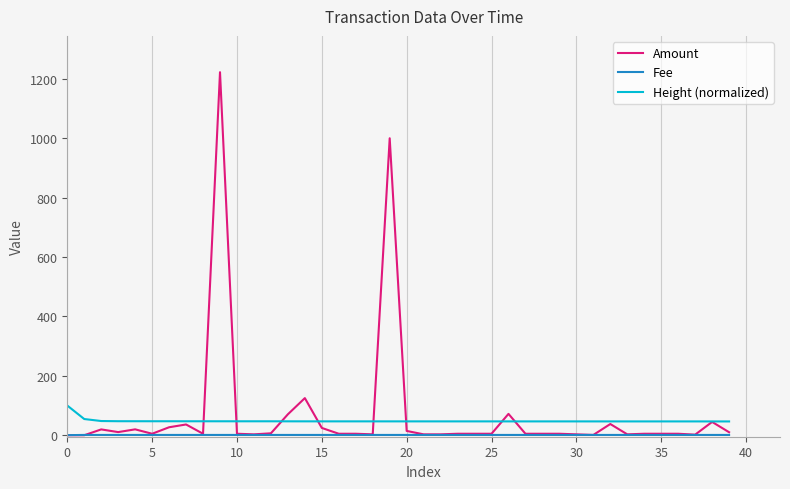

What is the lowest value of the Height (normalized) series?

46.5